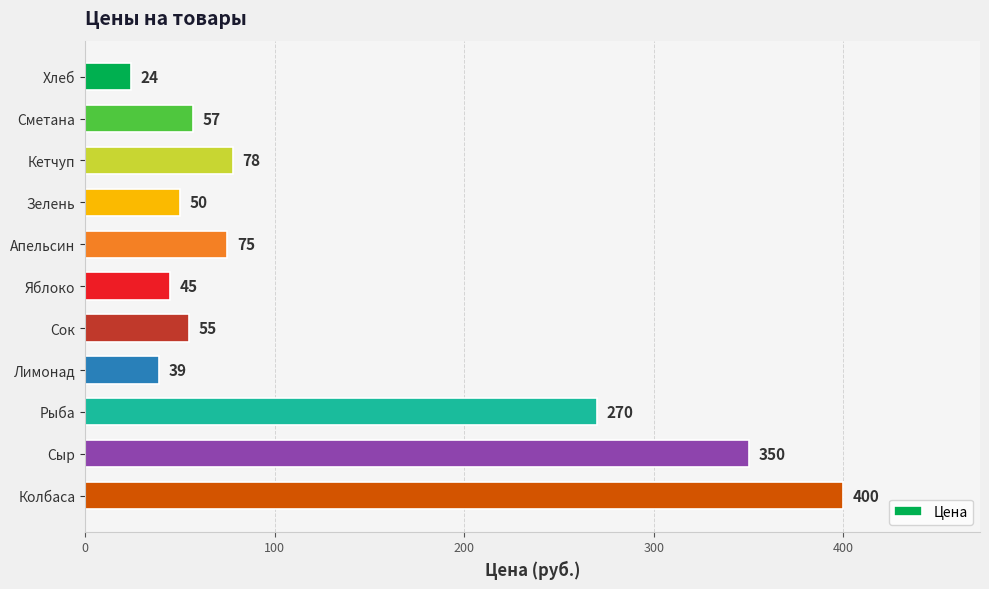

What is the value of the 6th bar from the top?

45